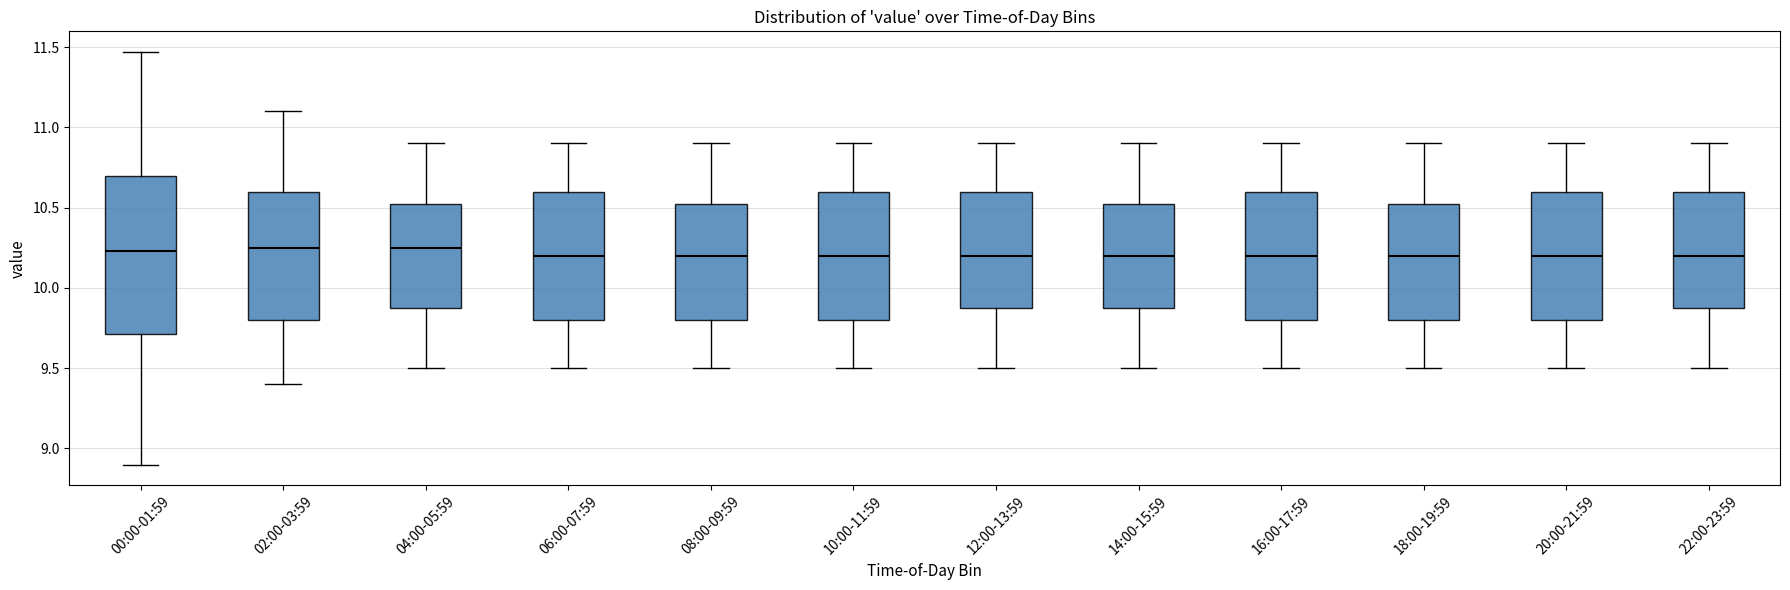

Reading left to right, read every box against the y-axis: the position of its median line, the range the box covers, and the ends of its whiskers. The values are not printed on the chart, so give them approximately, as read against the axis.

00:00-01:59: median 10.25, box 9.70 to 10.70, whiskers 8.90 to 11.45
02:00-03:59: median 10.25, box 9.80 to 10.60, whiskers 9.40 to 11.10
04:00-05:59: median 10.25, box 9.90 to 10.55, whiskers 9.50 to 10.90
06:00-07:59: median 10.20, box 9.80 to 10.60, whiskers 9.50 to 10.90
08:00-09:59: median 10.20, box 9.80 to 10.55, whiskers 9.50 to 10.90
10:00-11:59: median 10.20, box 9.80 to 10.60, whiskers 9.50 to 10.90
12:00-13:59: median 10.20, box 9.90 to 10.60, whiskers 9.50 to 10.90
14:00-15:59: median 10.20, box 9.90 to 10.55, whiskers 9.50 to 10.90
16:00-17:59: median 10.20, box 9.80 to 10.60, whiskers 9.50 to 10.90
18:00-19:59: median 10.20, box 9.80 to 10.55, whiskers 9.50 to 10.90
20:00-21:59: median 10.20, box 9.80 to 10.60, whiskers 9.50 to 10.90
22:00-23:59: median 10.20, box 9.90 to 10.60, whiskers 9.50 to 10.90